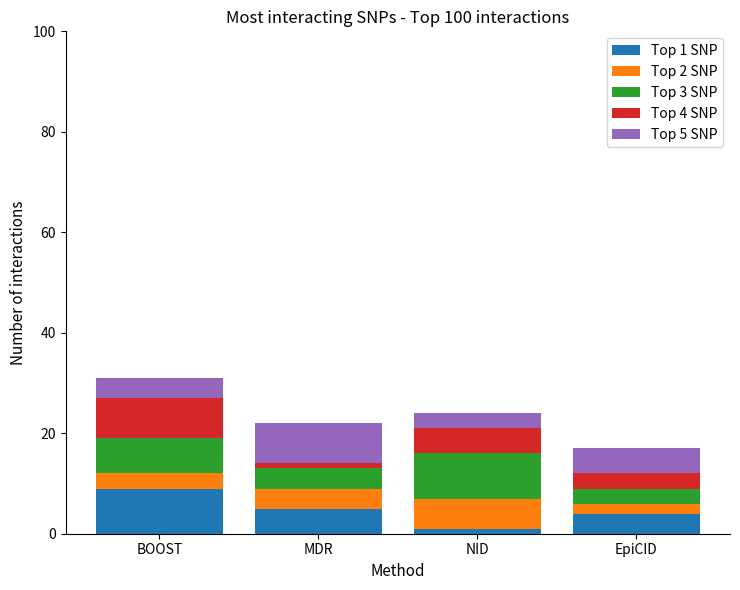

At which label does Top 1 SNP reach its minimum?

NID